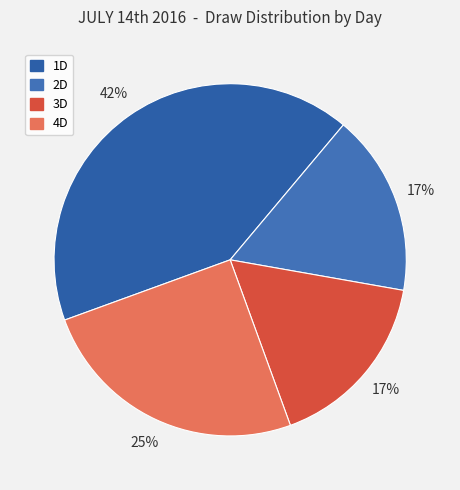

Does 1D account for over 50% of the chart?

No